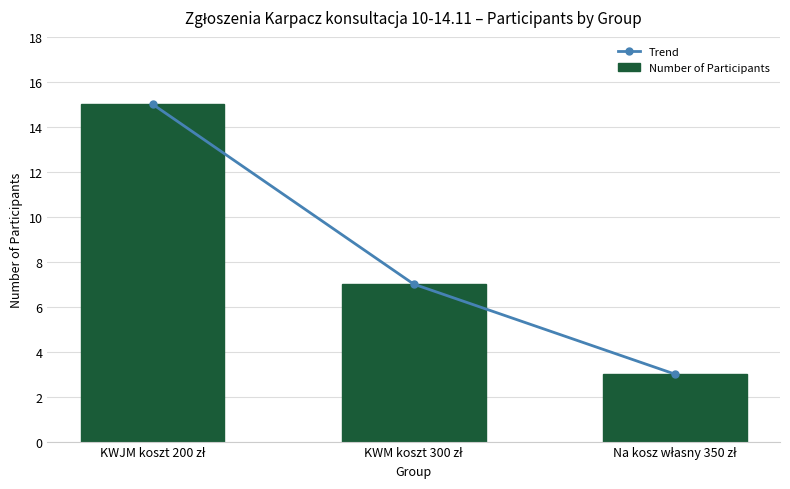

At which category is the sum across all series the highest?

KWJM koszt 200 zł